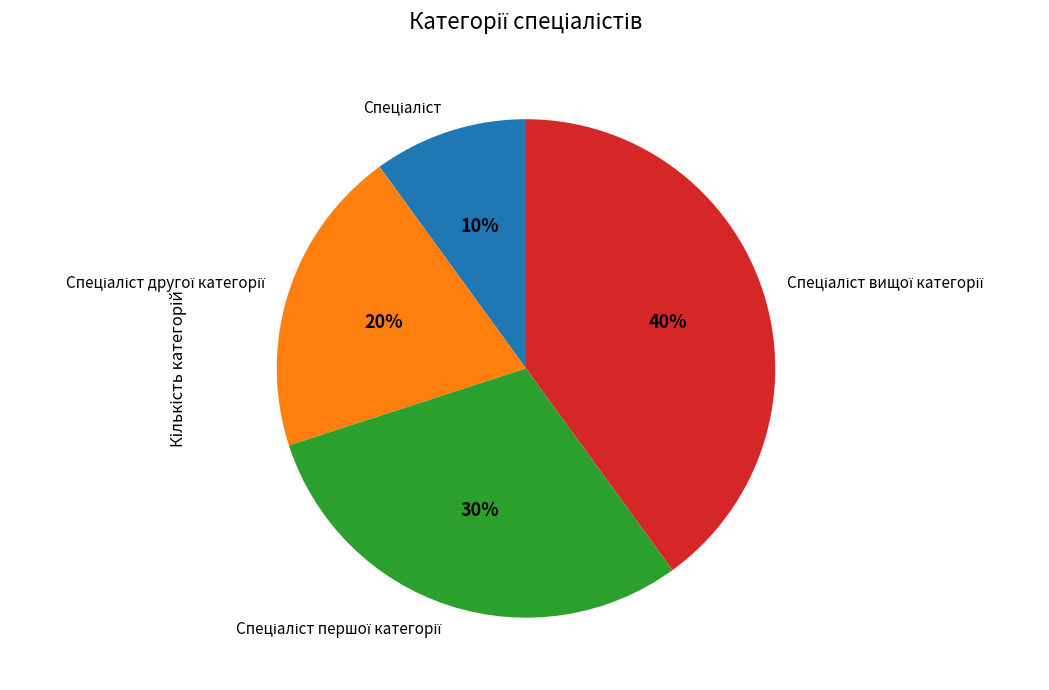

Does any single category account for the majority?

No